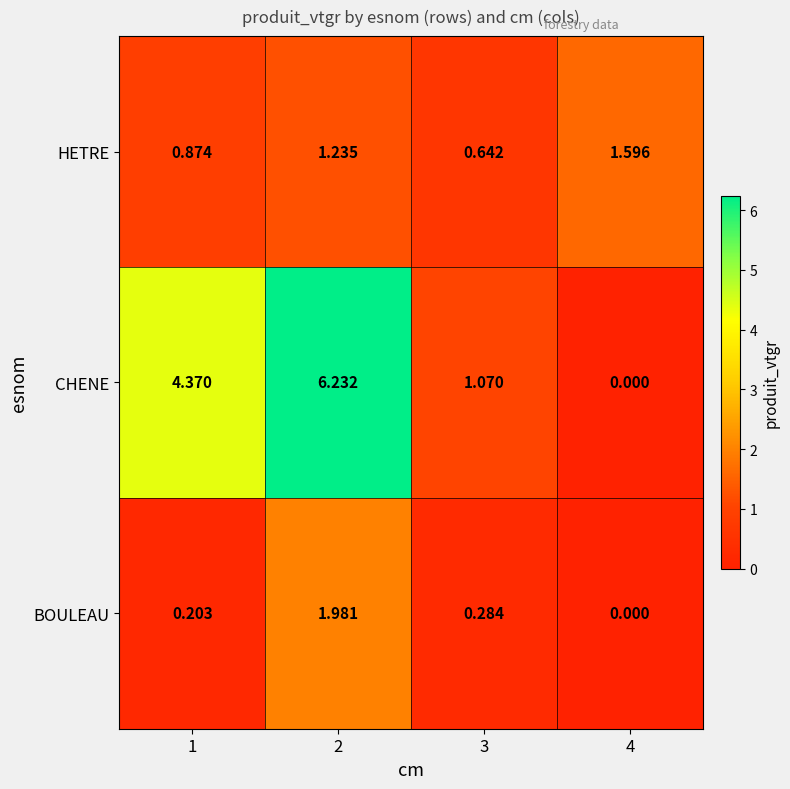

At how many categories does at least one series exceed 0?

4